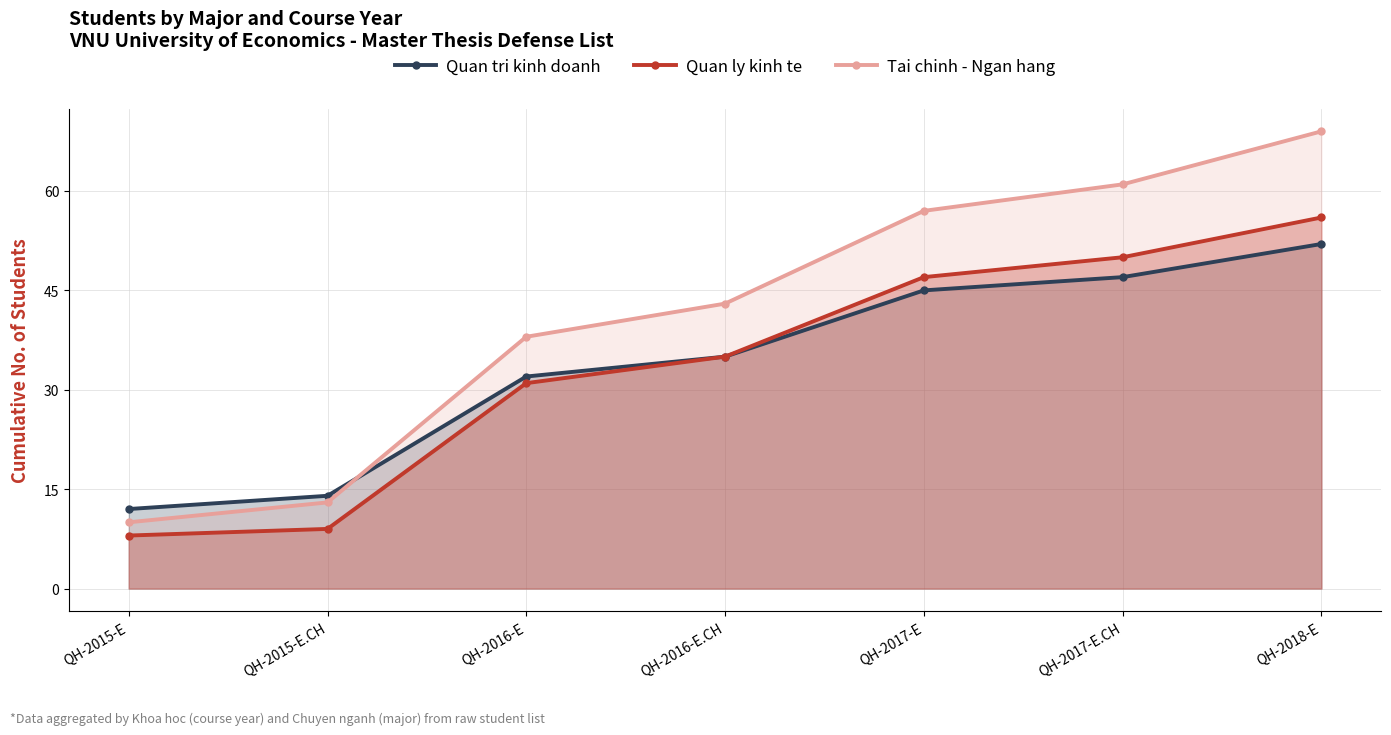

What is the spread (max minus min) of values at QH-2016-E?

7